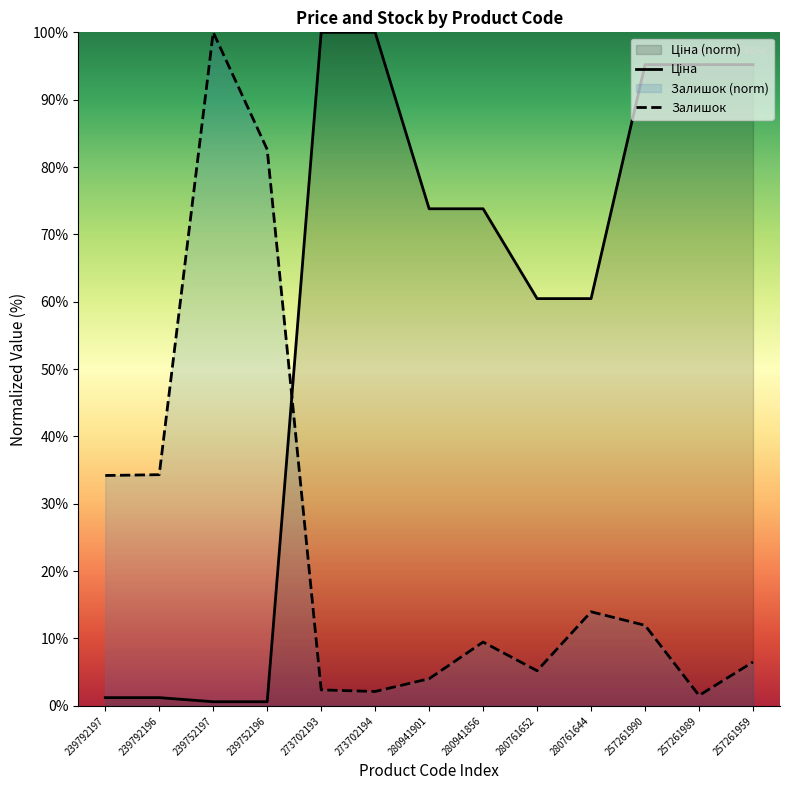

After their last crossing, which series has the higher values: Ціна or Залишок?

Ціна